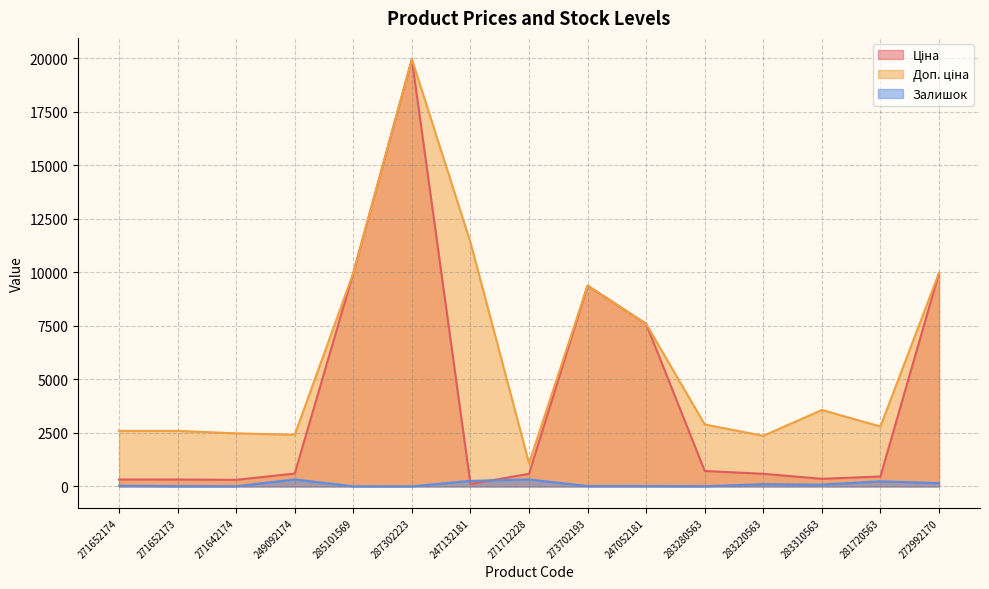

True or false: Ціна and Доп. ціна cross at least once.

False